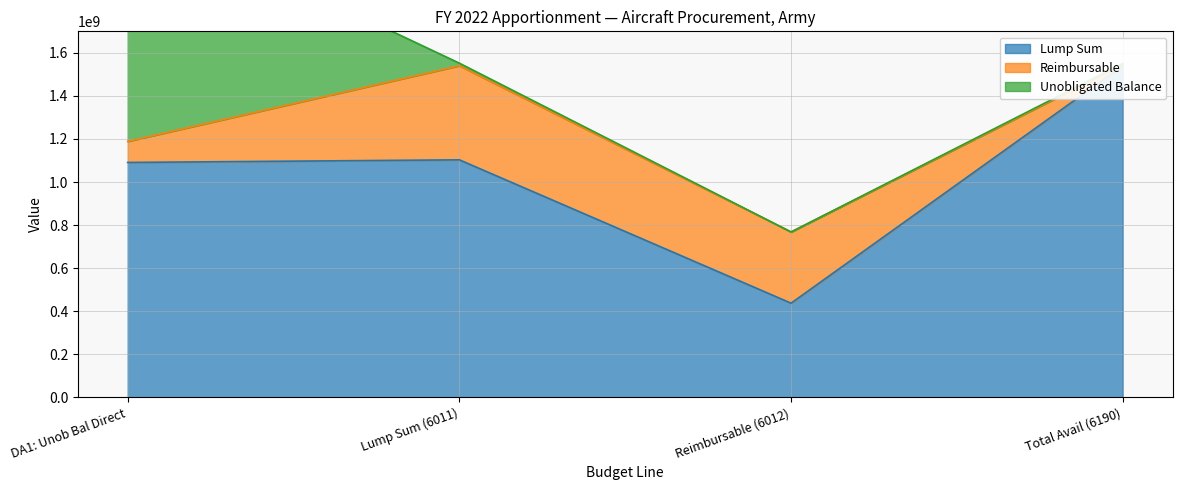

Which series has the widest spread of values?

Lump Sum